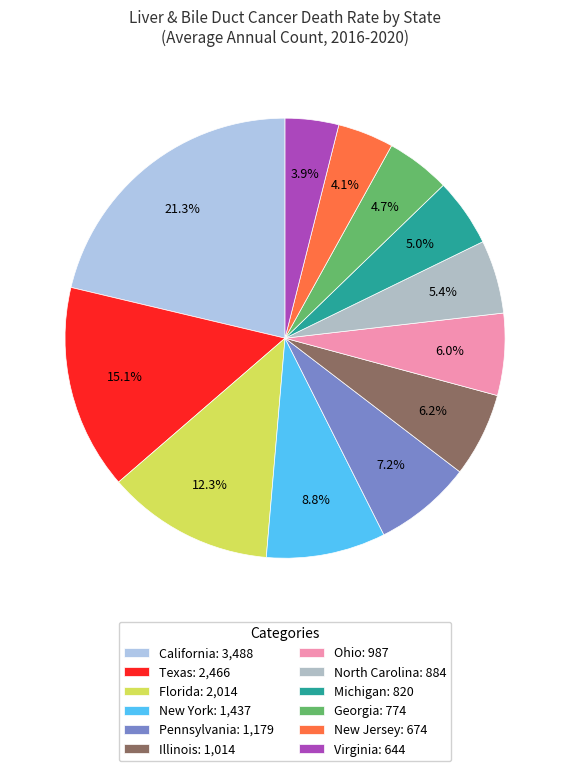

How much of the chart is everything except California?

78.7%